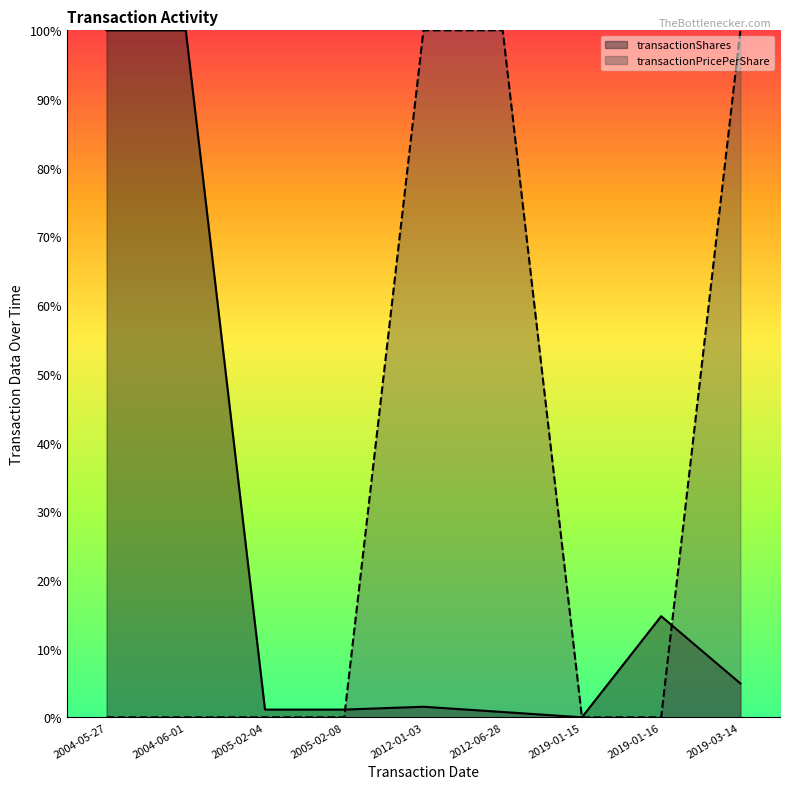

What position from the left is 2019-03-14?

9